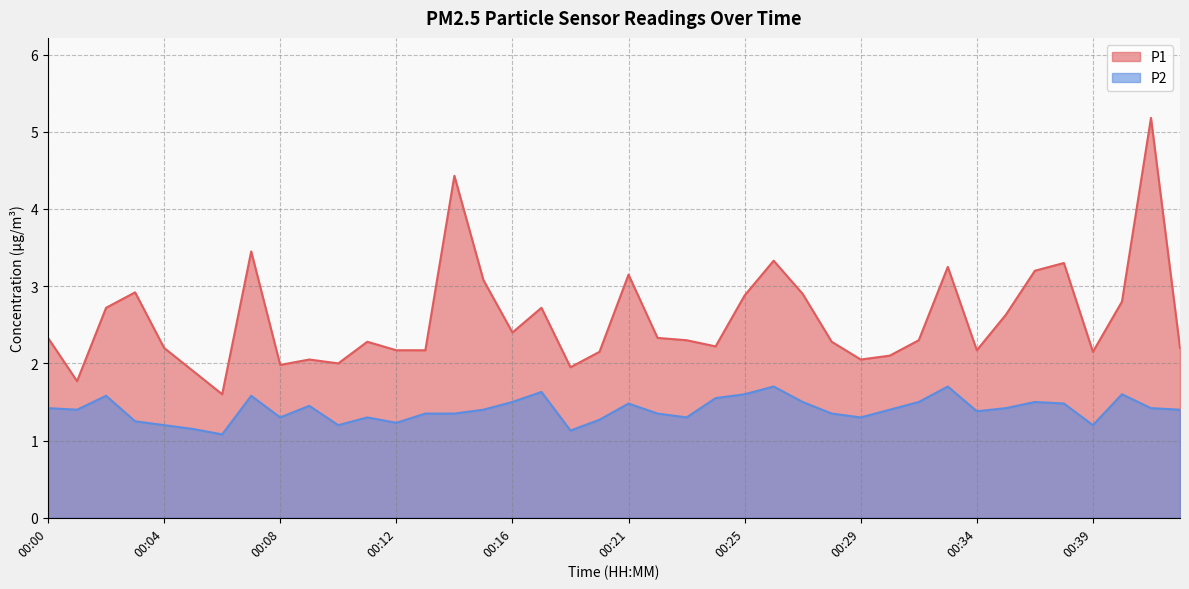

What is the difference between the highest and lowest values at 00:37?

1.8